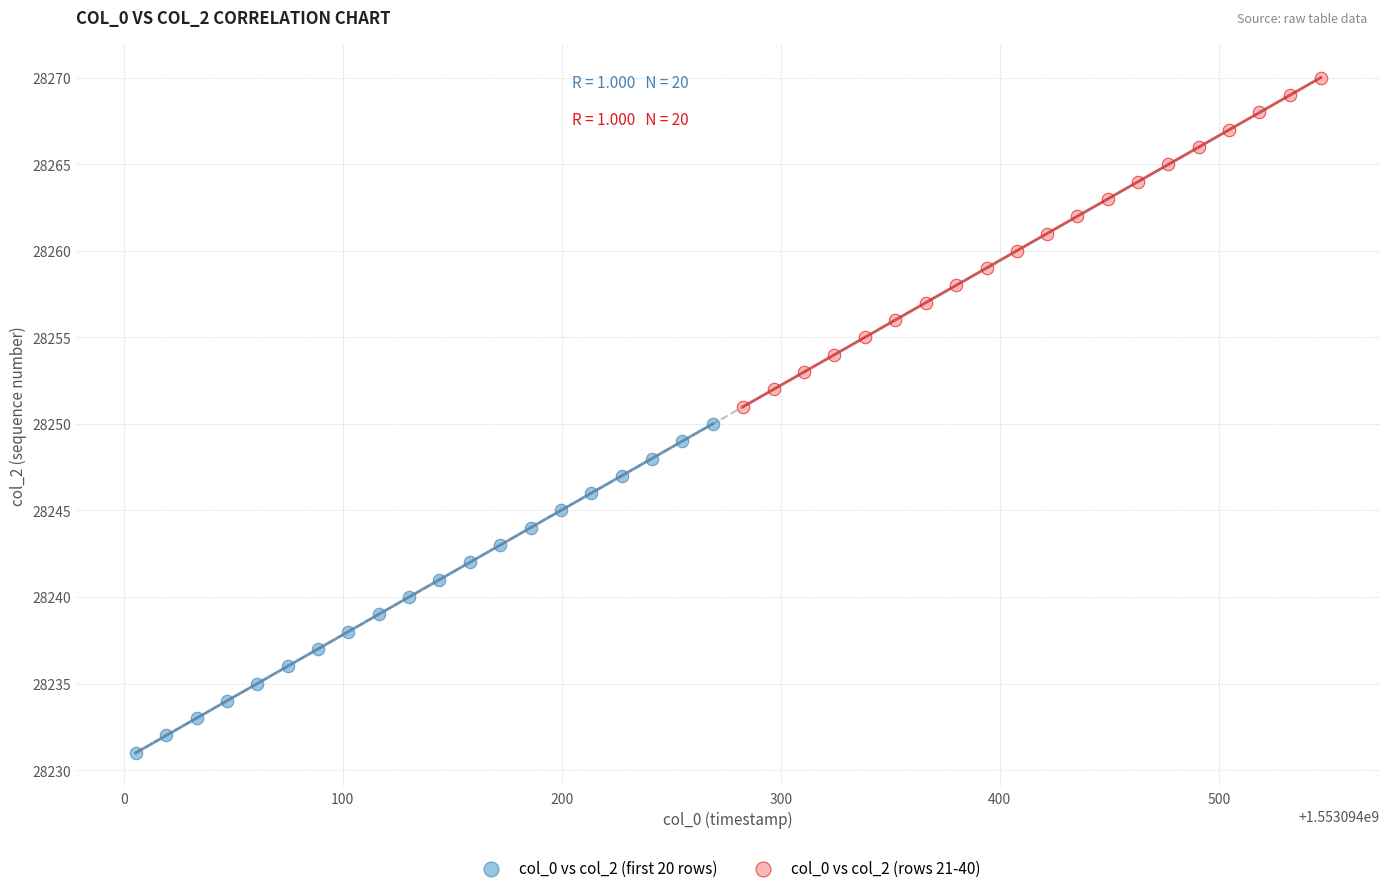

Which series contains the highest Y value?

col_0 vs col_2 (rows 21-40)